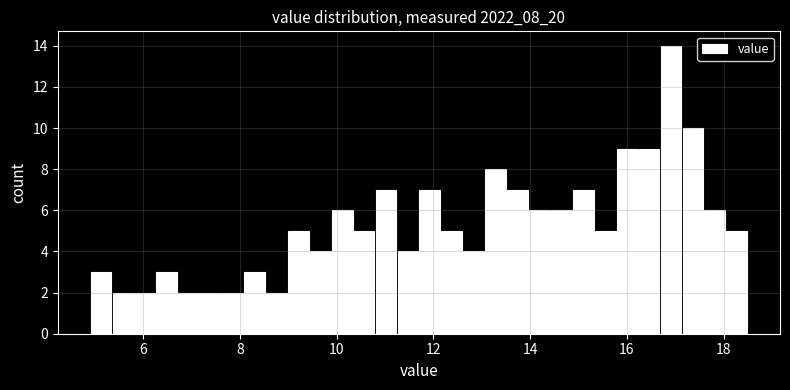

Read against the x-axis, roughly where is the centre of the tallest bar?

17.0